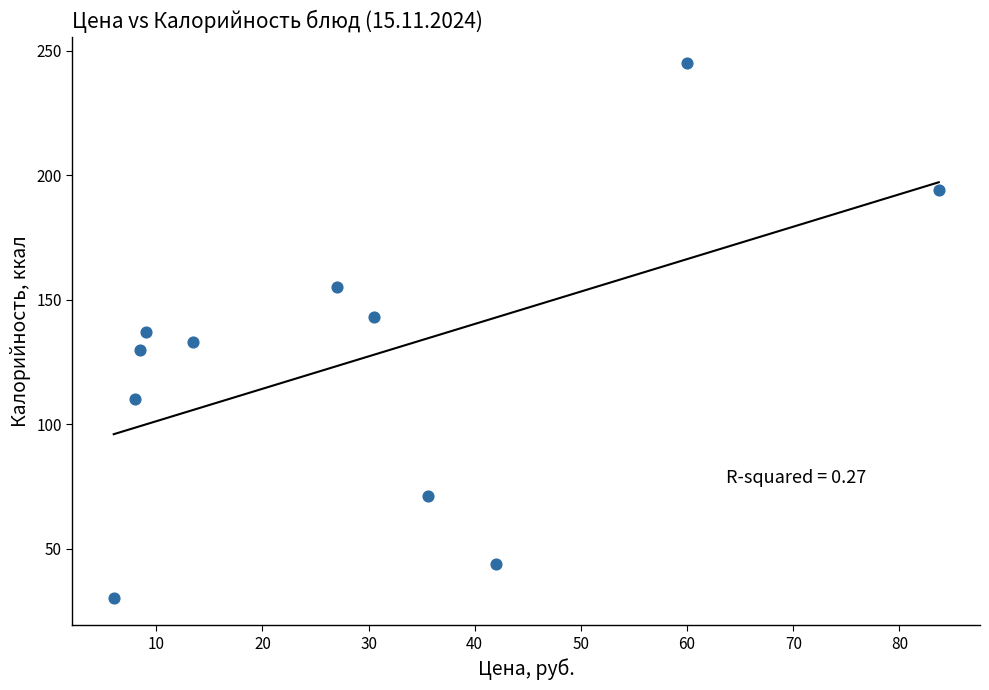

What is the average Y value?

127